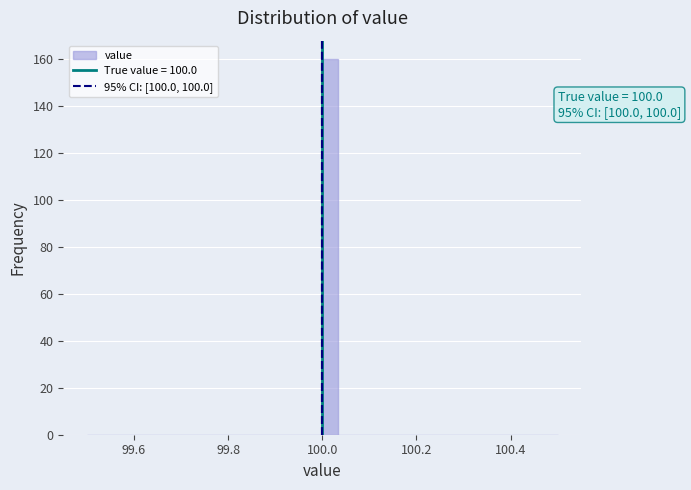

Read against the x-axis, roughly where is the centre of the tallest bar?

100.02